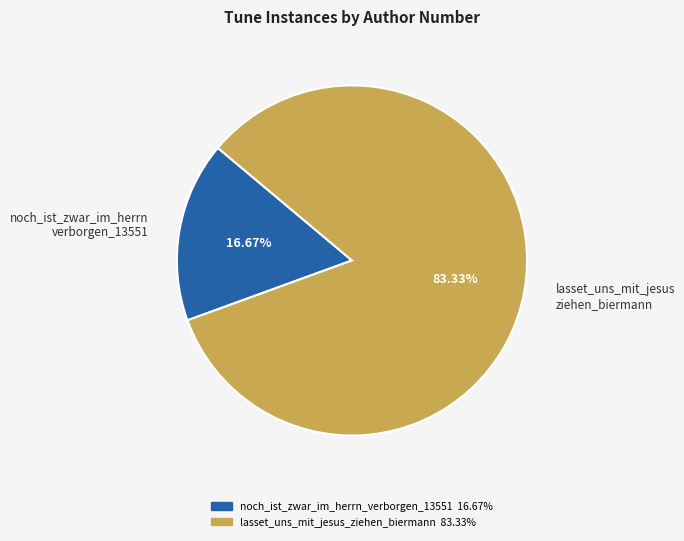

Which has a higher value, noch_ist_zwar_im_herrn verborgen_13551 or lasset_uns_mit_jesus ziehen_biermann?

lasset_uns_mit_jesus ziehen_biermann